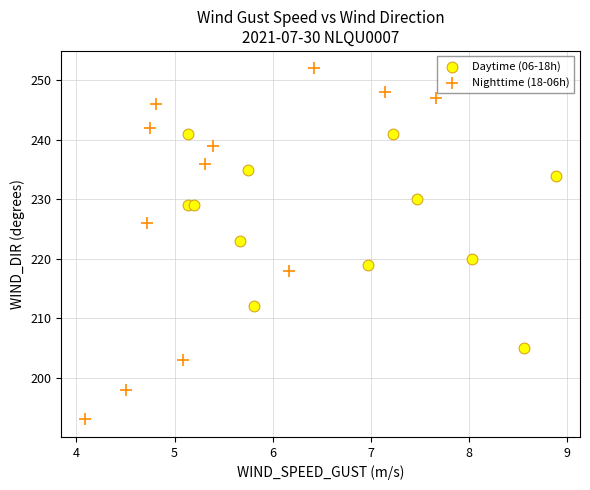

Which series reaches the maximum Y coordinate?

Nighttime (18-06h)